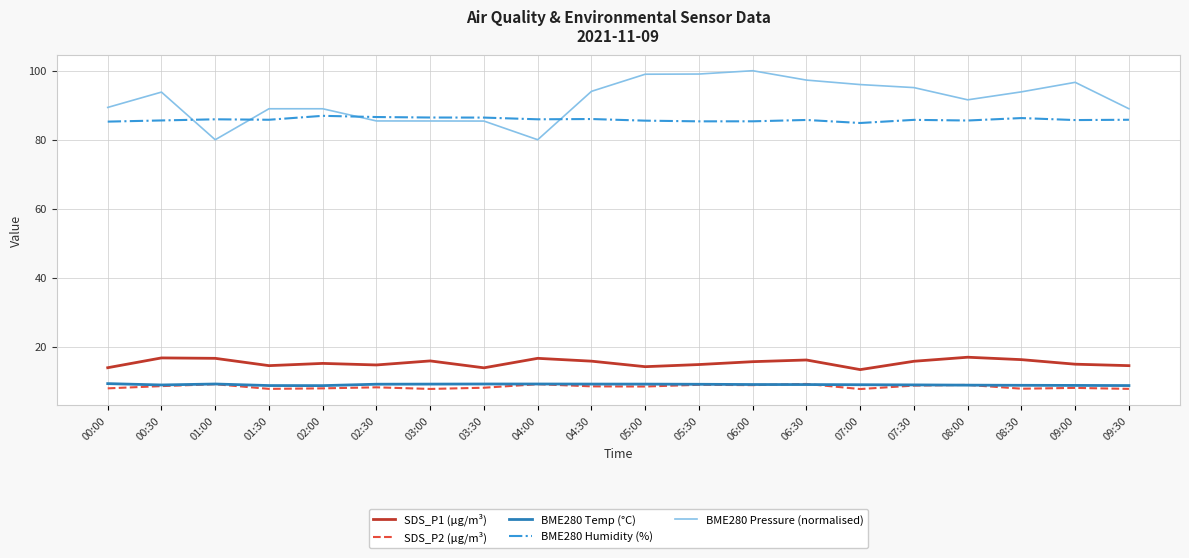

Which series has the largest total across all categories?

BME280 Pressure (normalised)